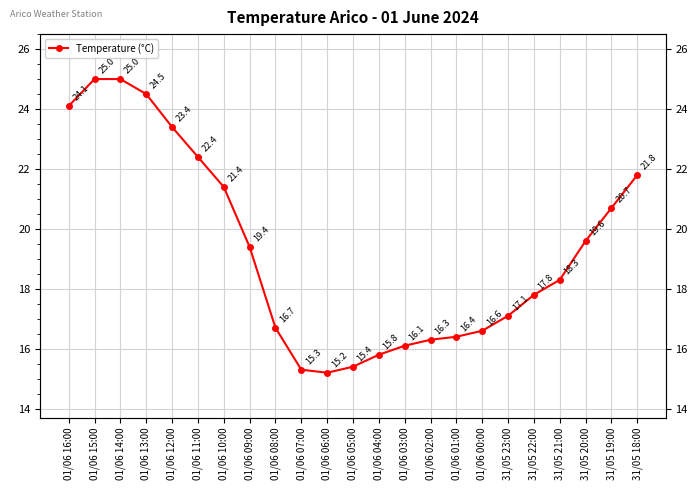

How many distinct data groups are displayed?

1